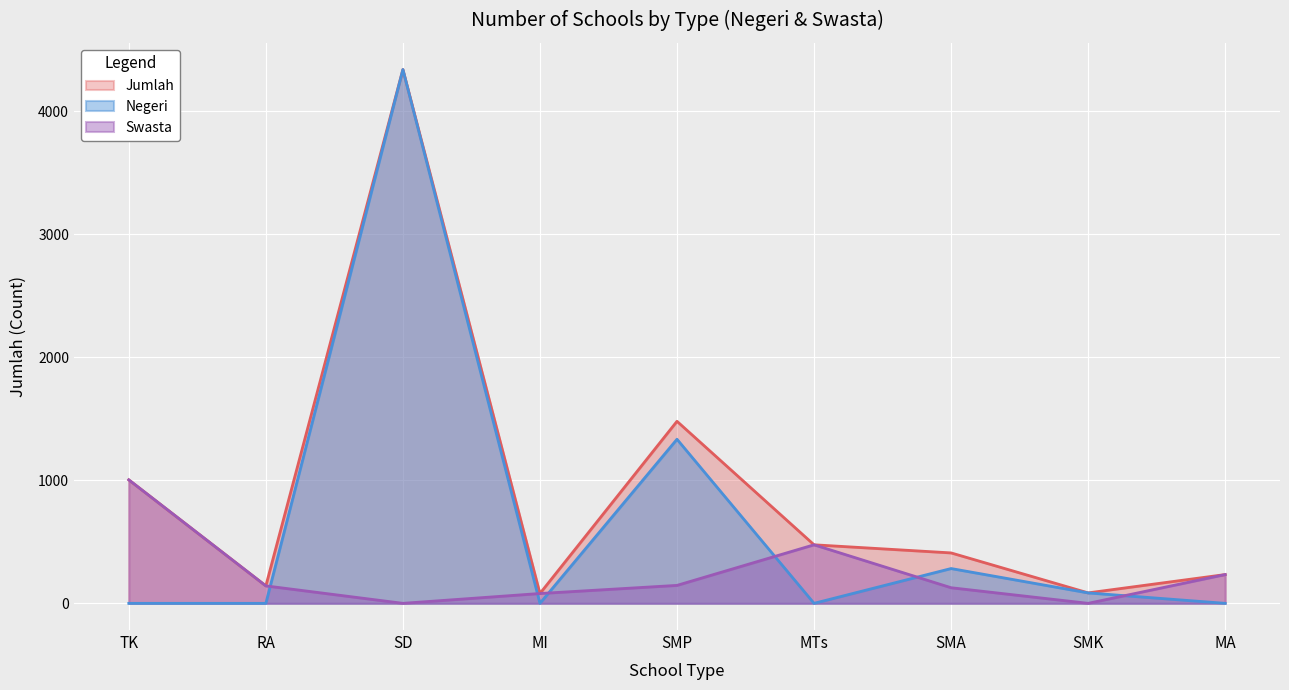

After their last crossing, which series has the higher values: Negeri or Swasta?

Swasta